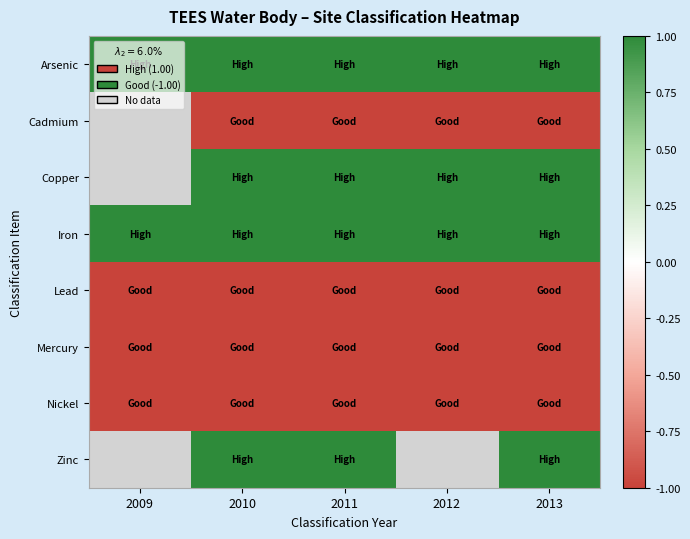

At how many categories does at least one series exceed 0?

5